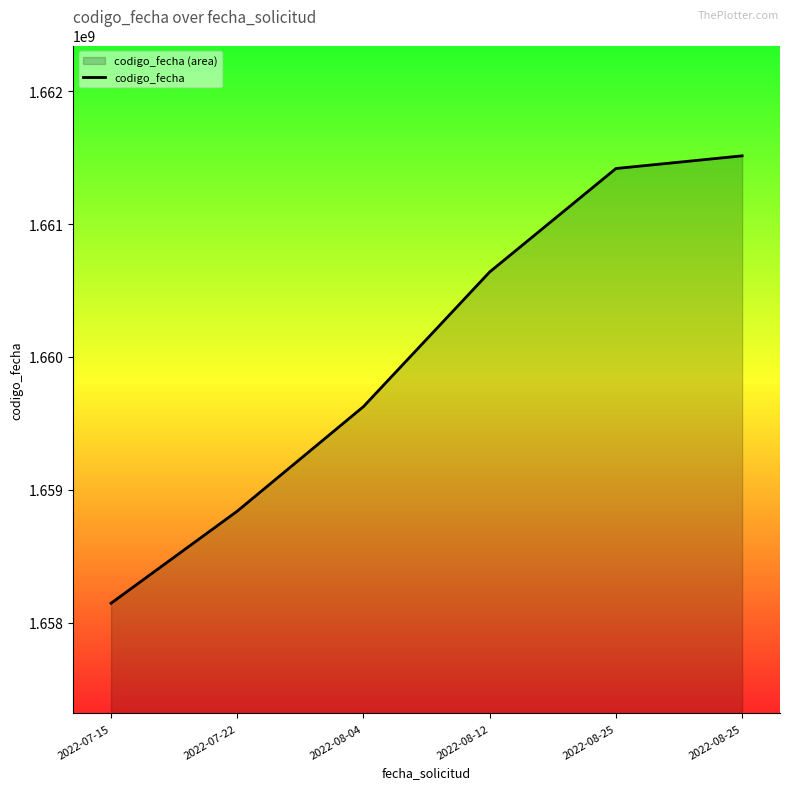

What is the change in value from 2022-08-04 to 2022-08-12?

+1013759